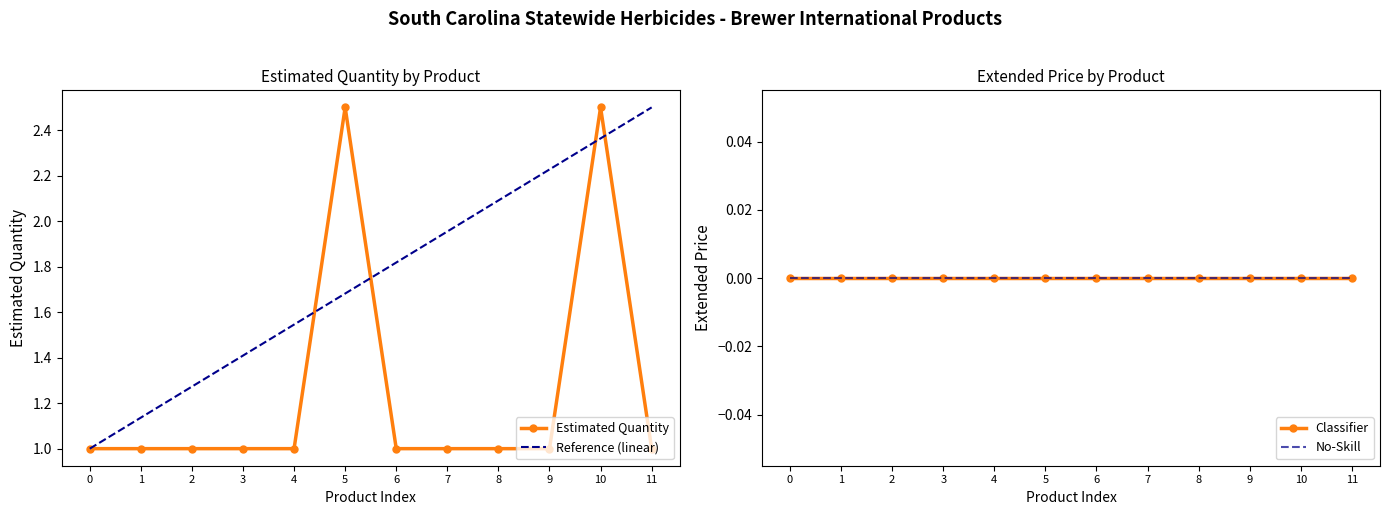

How many distinct data groups are displayed?

4